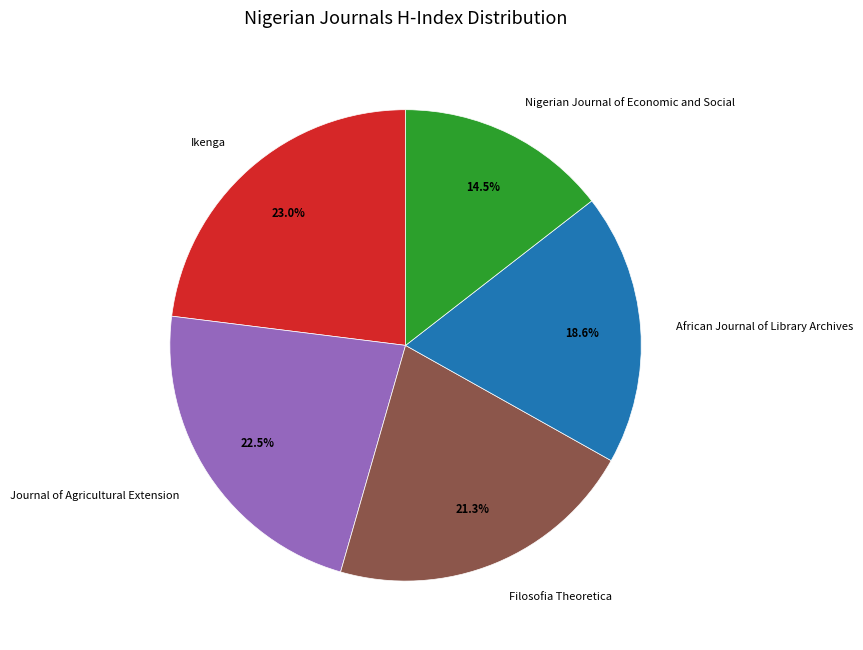

To the nearest percent, what percentage of the pie is African Journal of Library Archives?

19%